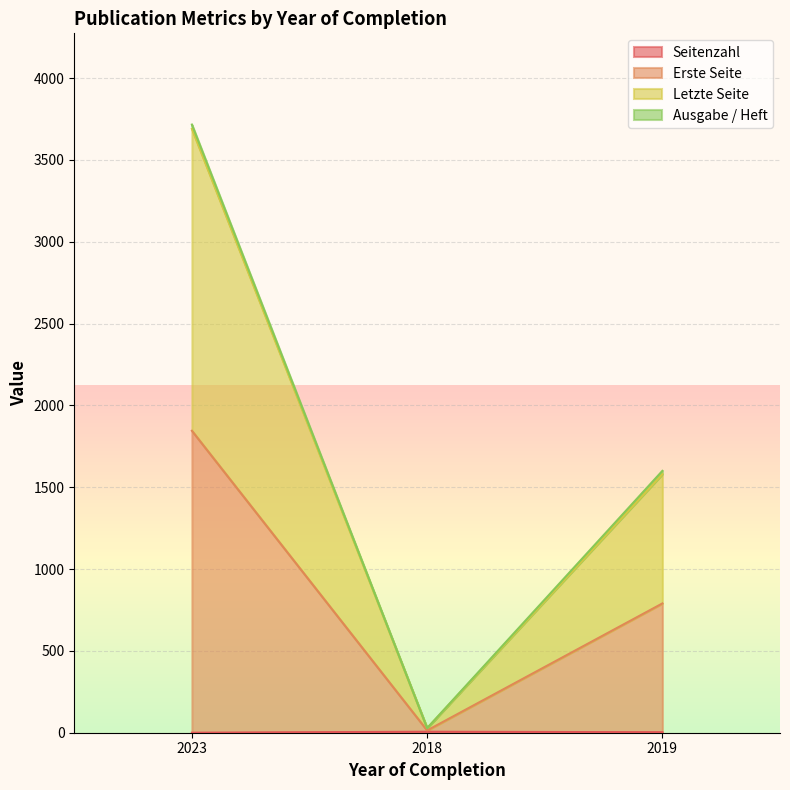

Between 2018 and 2023, which is larger?

2018